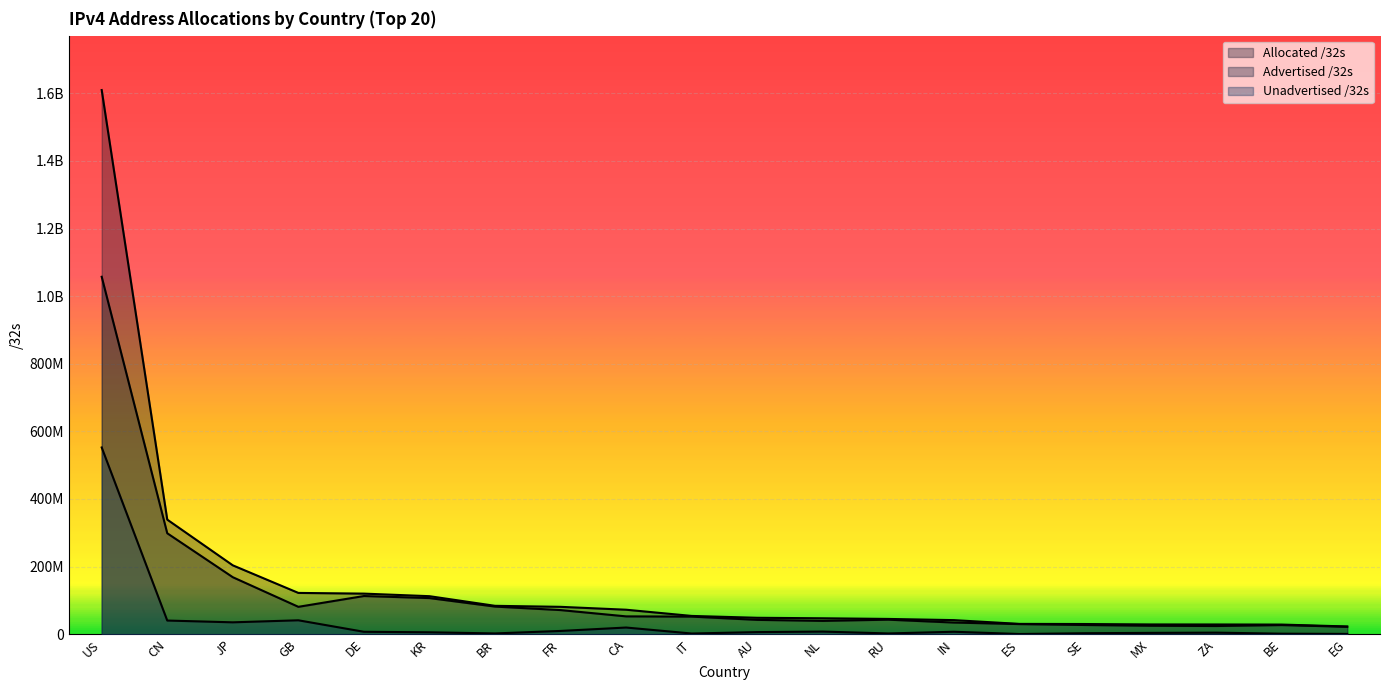

Which category has the lowest value in the Unadvertised /32s series?

ES